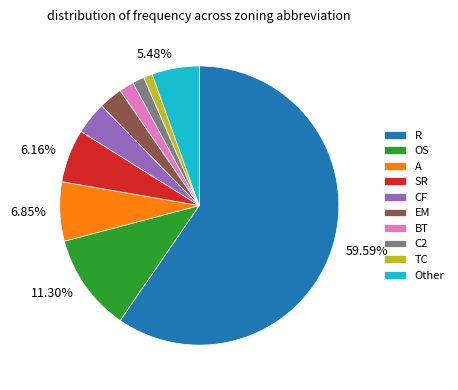

Does OS account for over 50% of the chart?

No